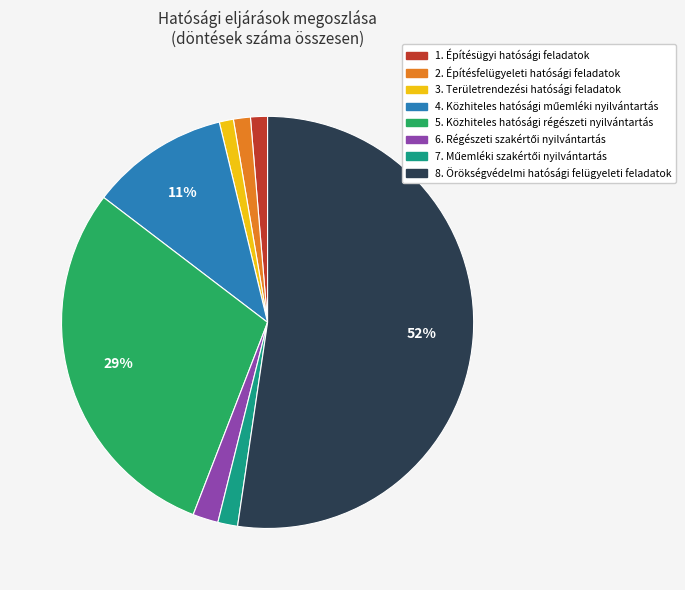

Between 8. Örökségvédelmi hatósági felügyeleti feladatok and 1. Építésügyi hatósági feladatok, which is larger?

8. Örökségvédelmi hatósági felügyeleti feladatok